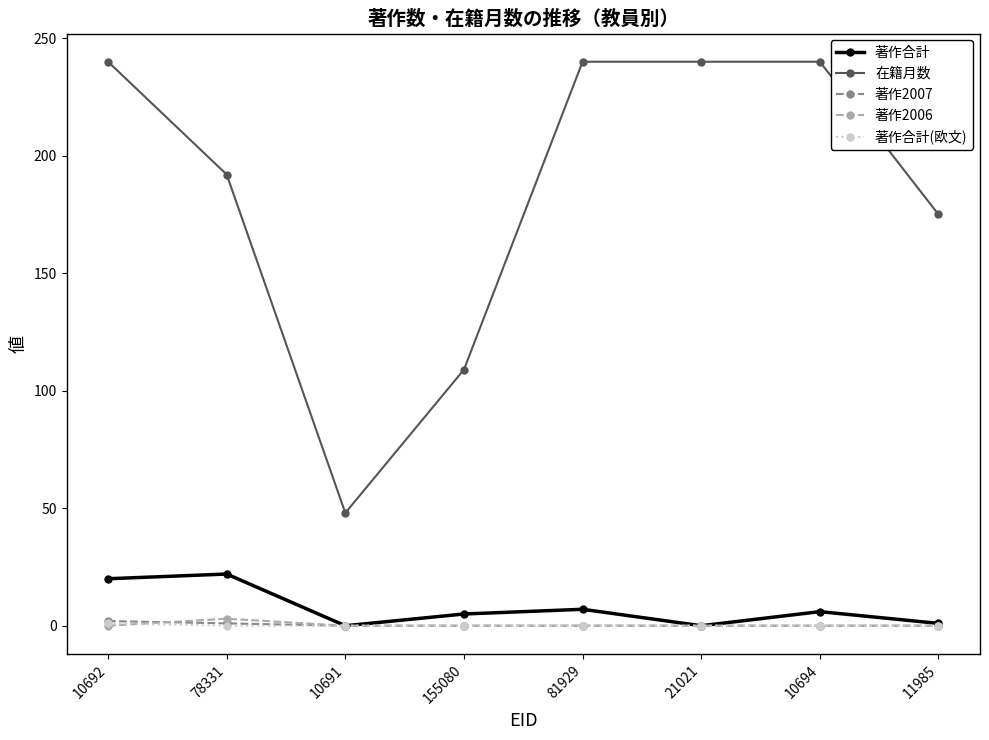

What position from the left is 11985?

8